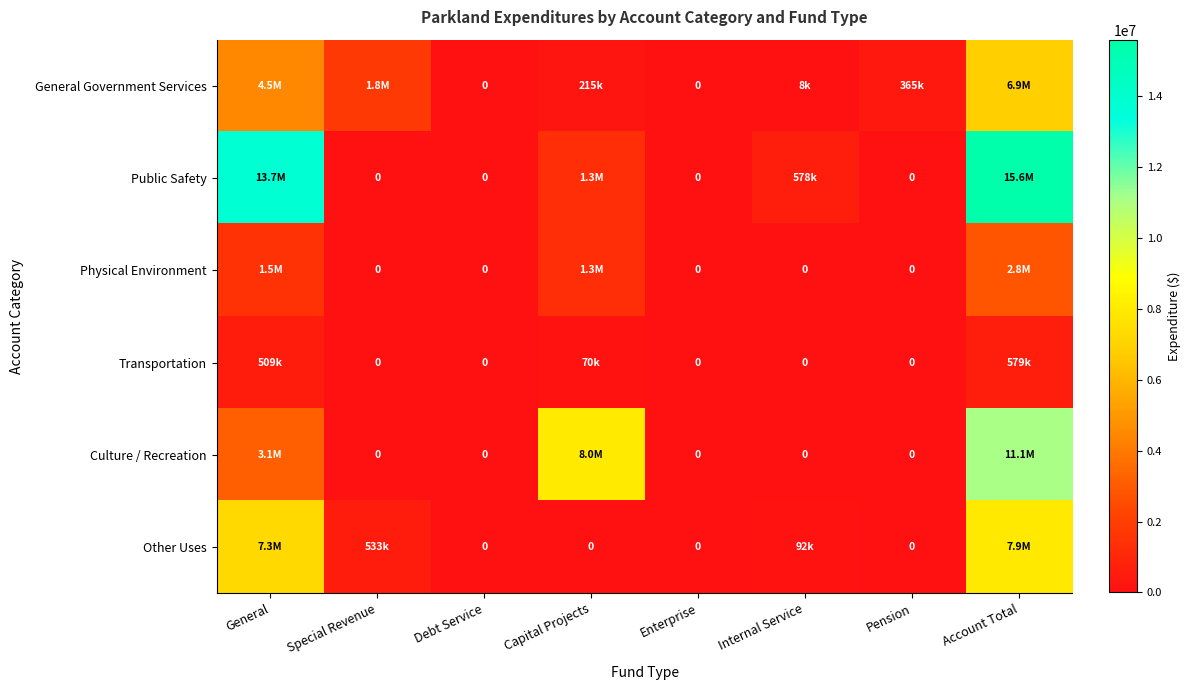

What is the sum of the Other Uses values at General and Capital Projects?

7300000